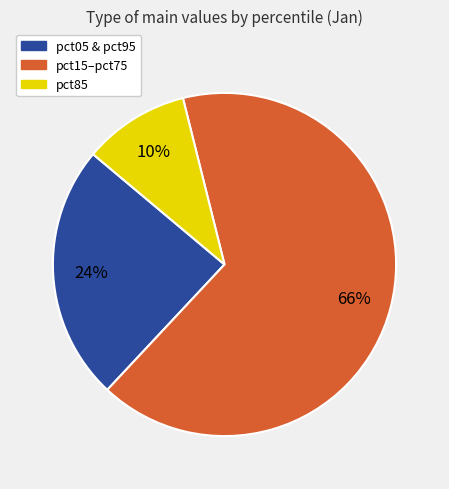

To the nearest percent, what is the average slice percentage?

33%